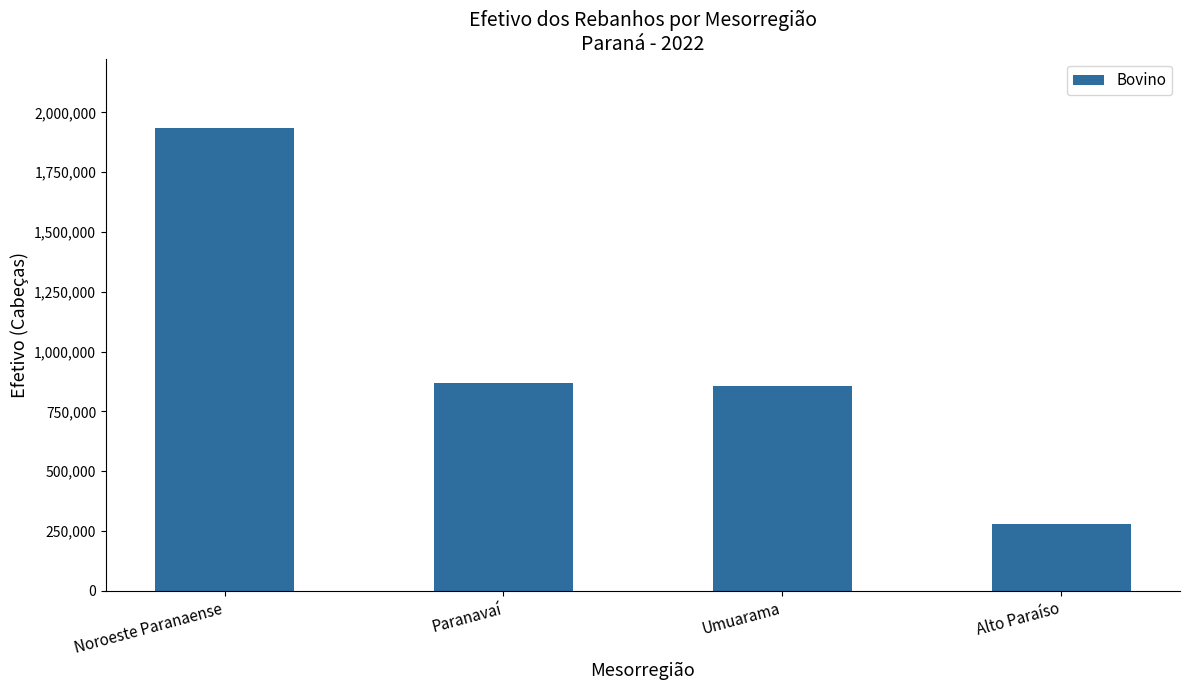

What position from the right is Umuarama?

2